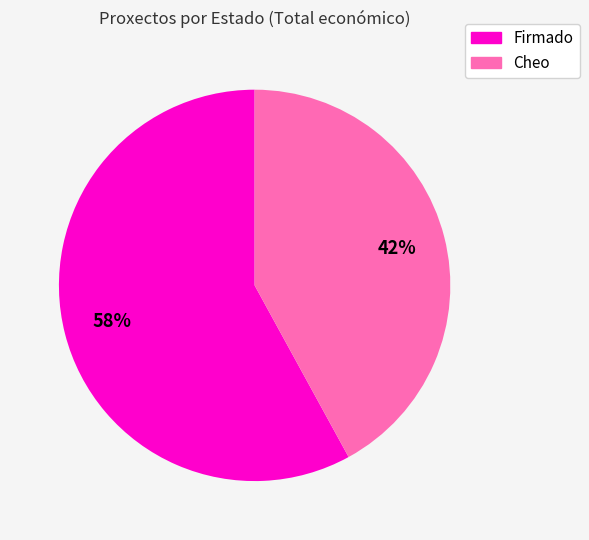

Is there a majority slice in this chart?

Yes